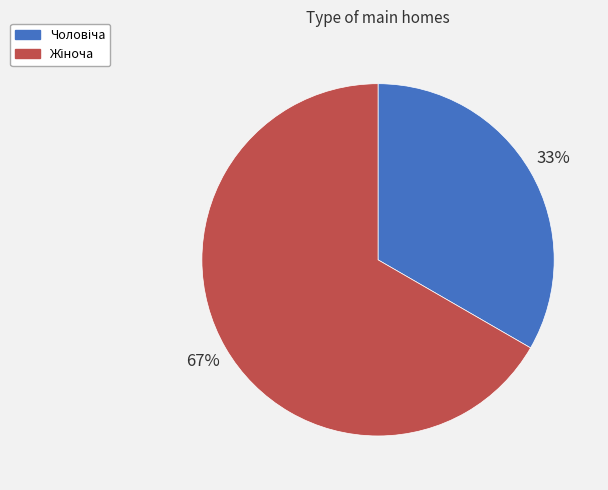

Is there a majority slice in this chart?

Yes